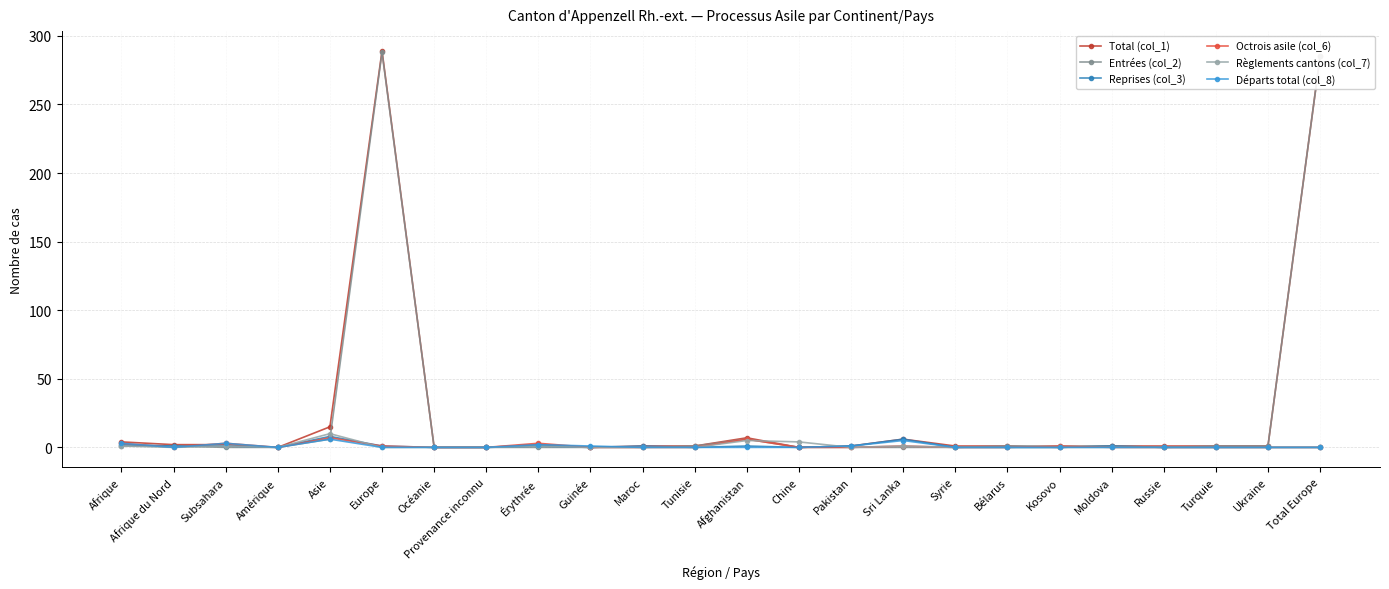

What is the label of the 19th point from the left?

Kosovo